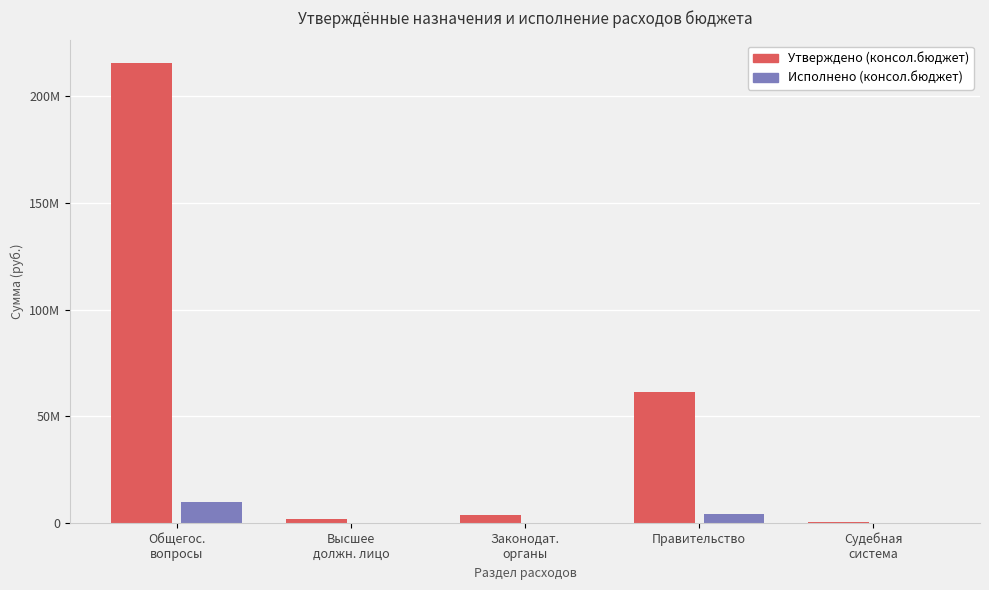

Where is Утверждено (консол.бюджет) nearest to the value 107871728?

Правительство